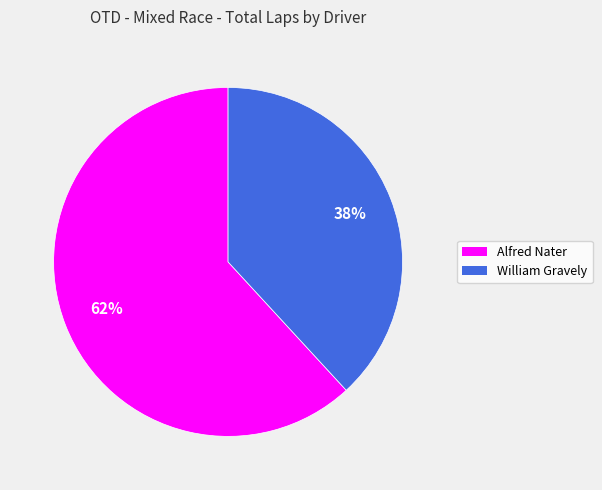

Rank the categories by value from highest to lowest.

Alfred Nater, William Gravely